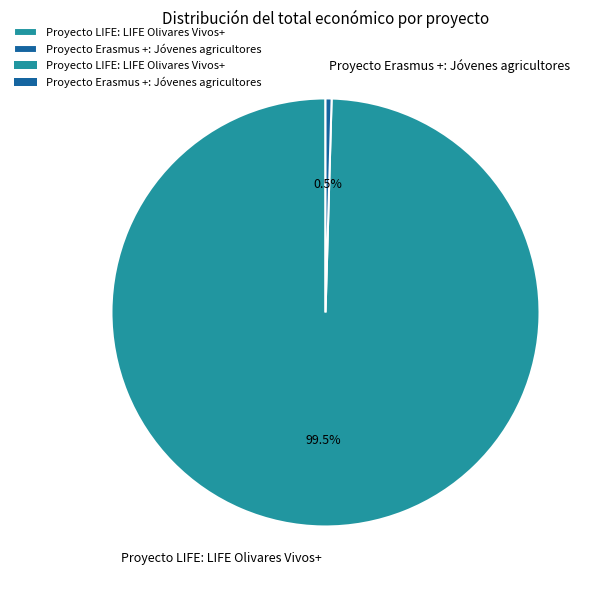

What is the largest slice in the pie chart?

Proyecto LIFE: LIFE Olivares Vivos+